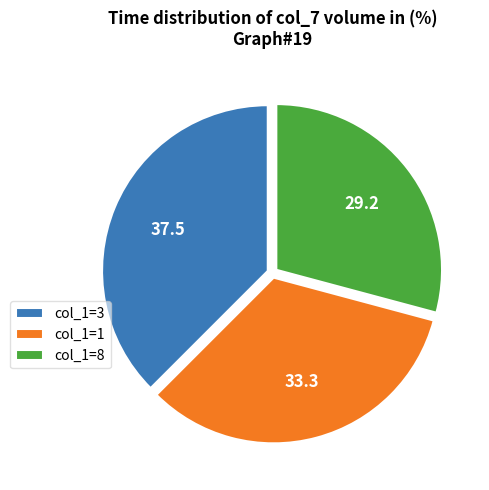

Does any single category account for the majority?

No